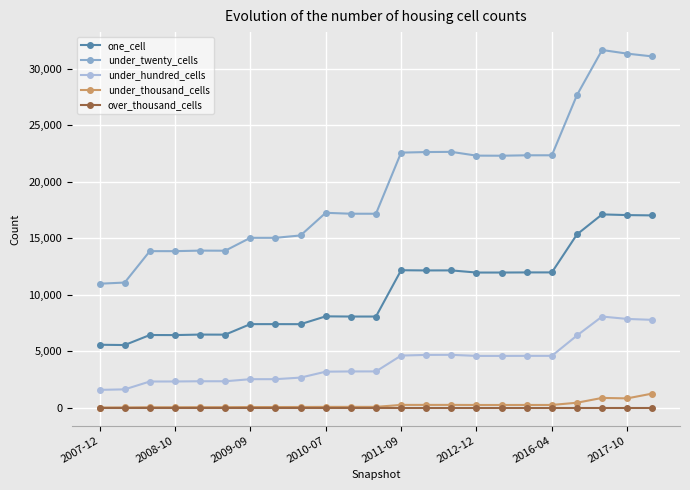

At how many categories does at least one series exceed 19192?

11